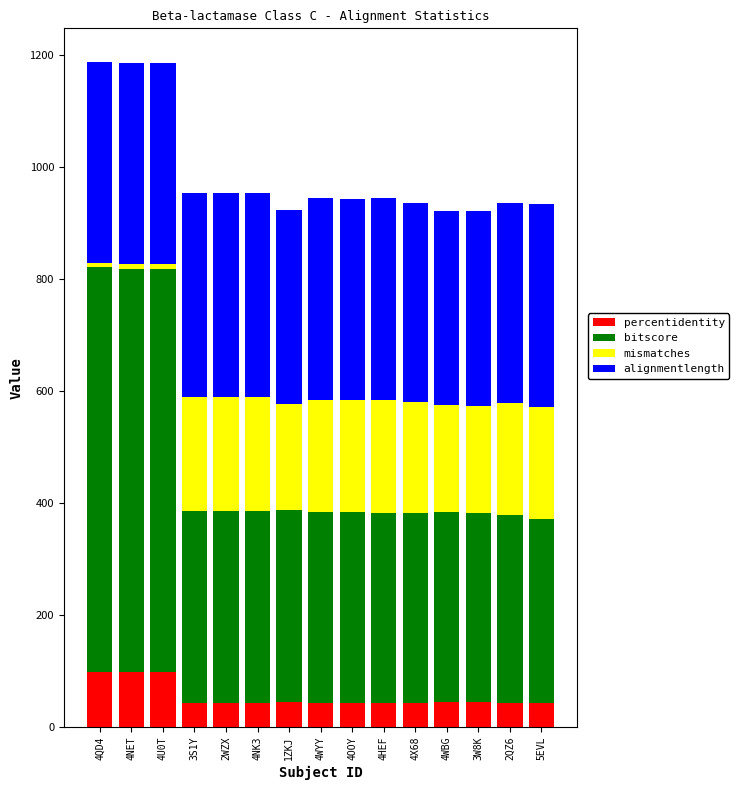

What is the minimum value for percentidentity?

42.7